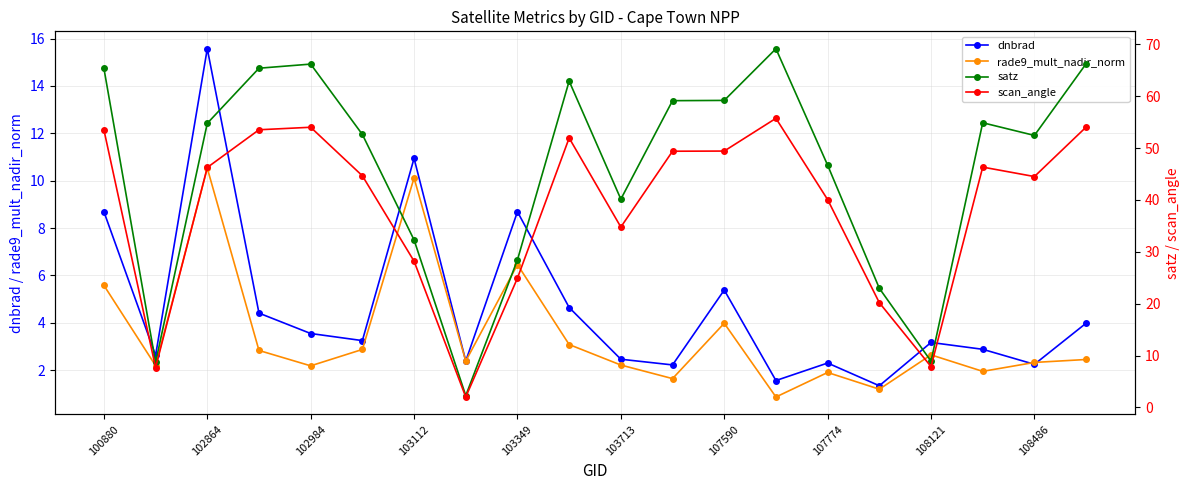

The value of dnbrad at 107774 is 4.0. True or false?

False